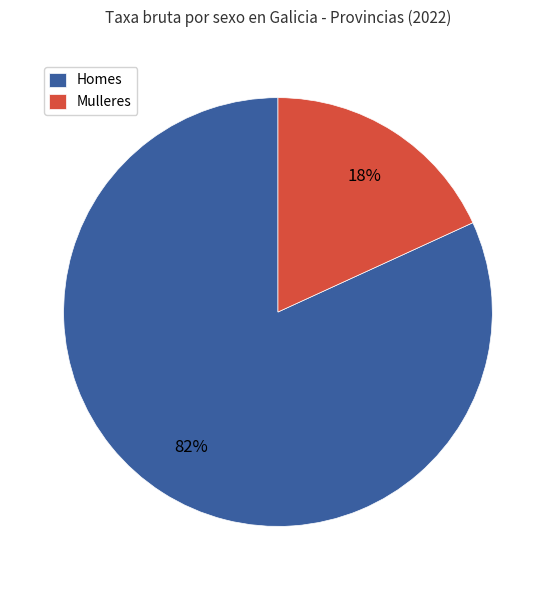

Count the number of slices in the pie.

2